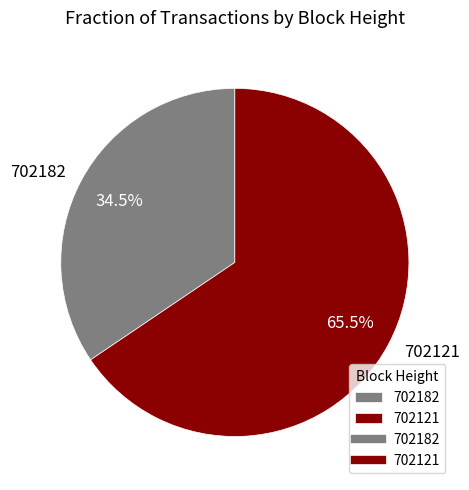

Is there a majority slice in this chart?

Yes